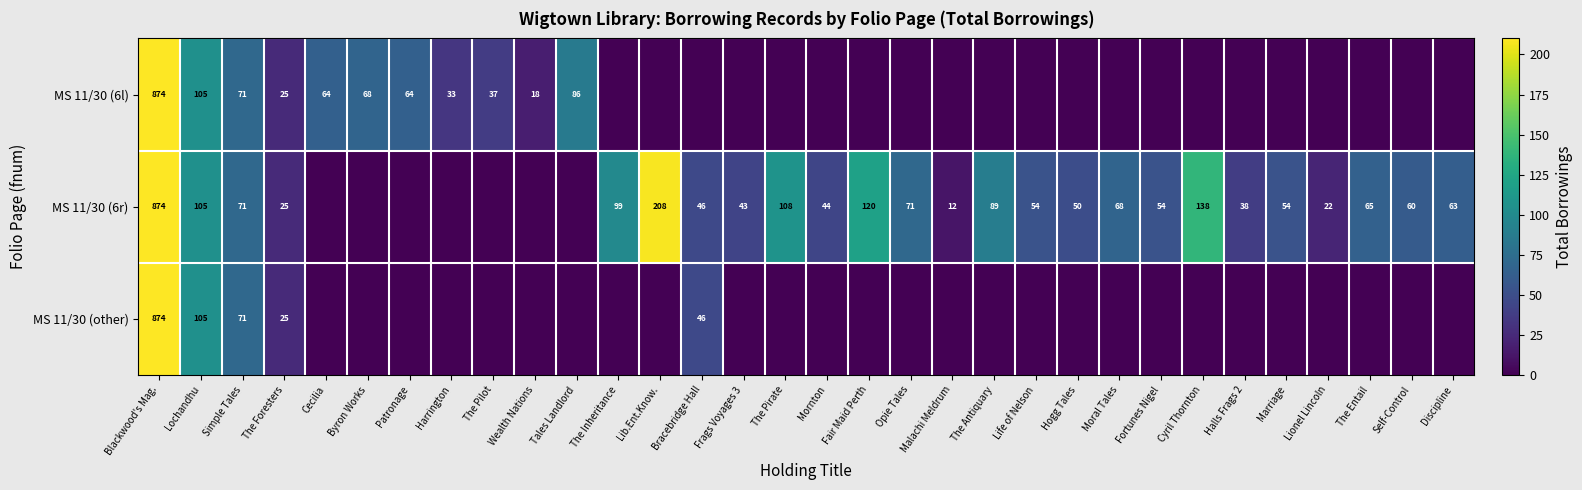

Is it true that MS 11/30 (6r) equals 72 at Lochandhu?

False